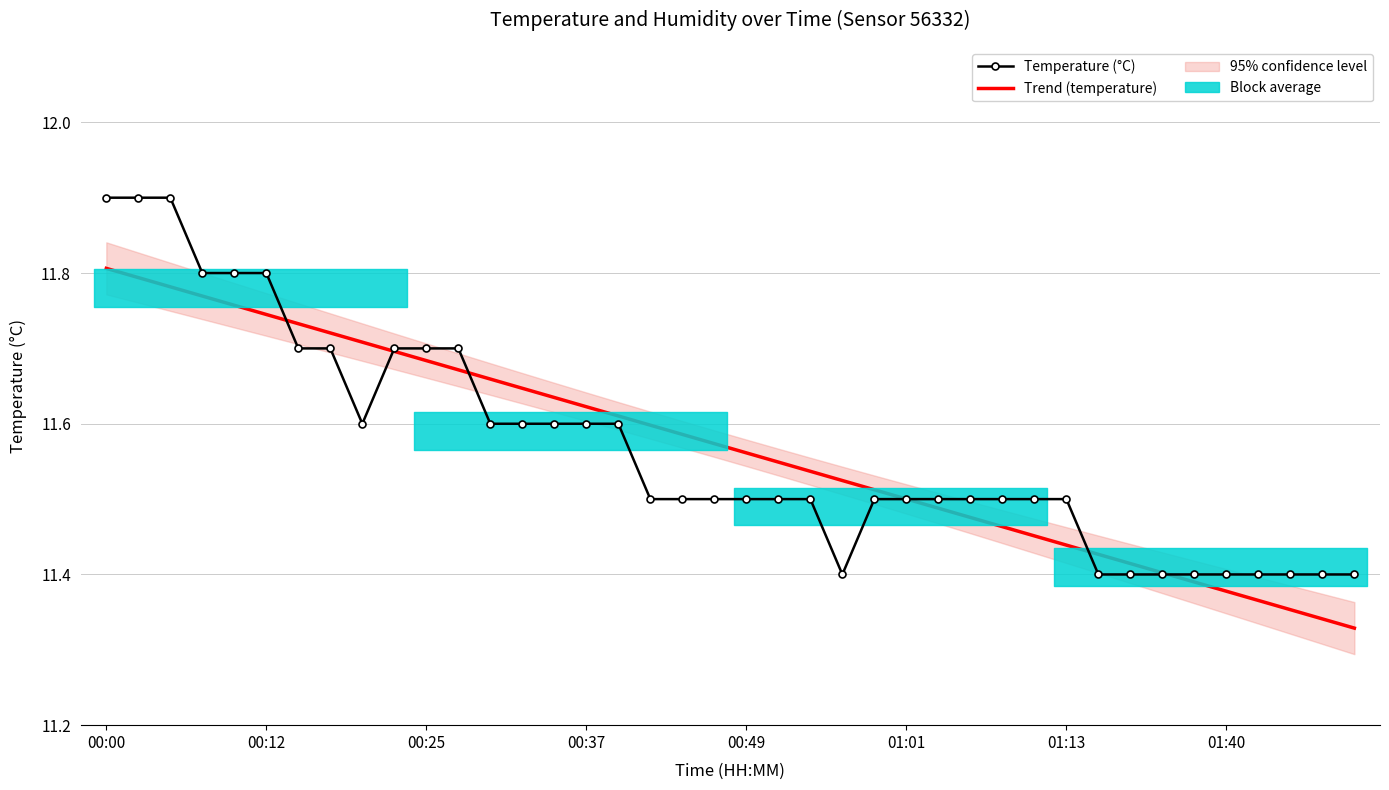

At which category does Temperature (°C) reach its first local valley?

8